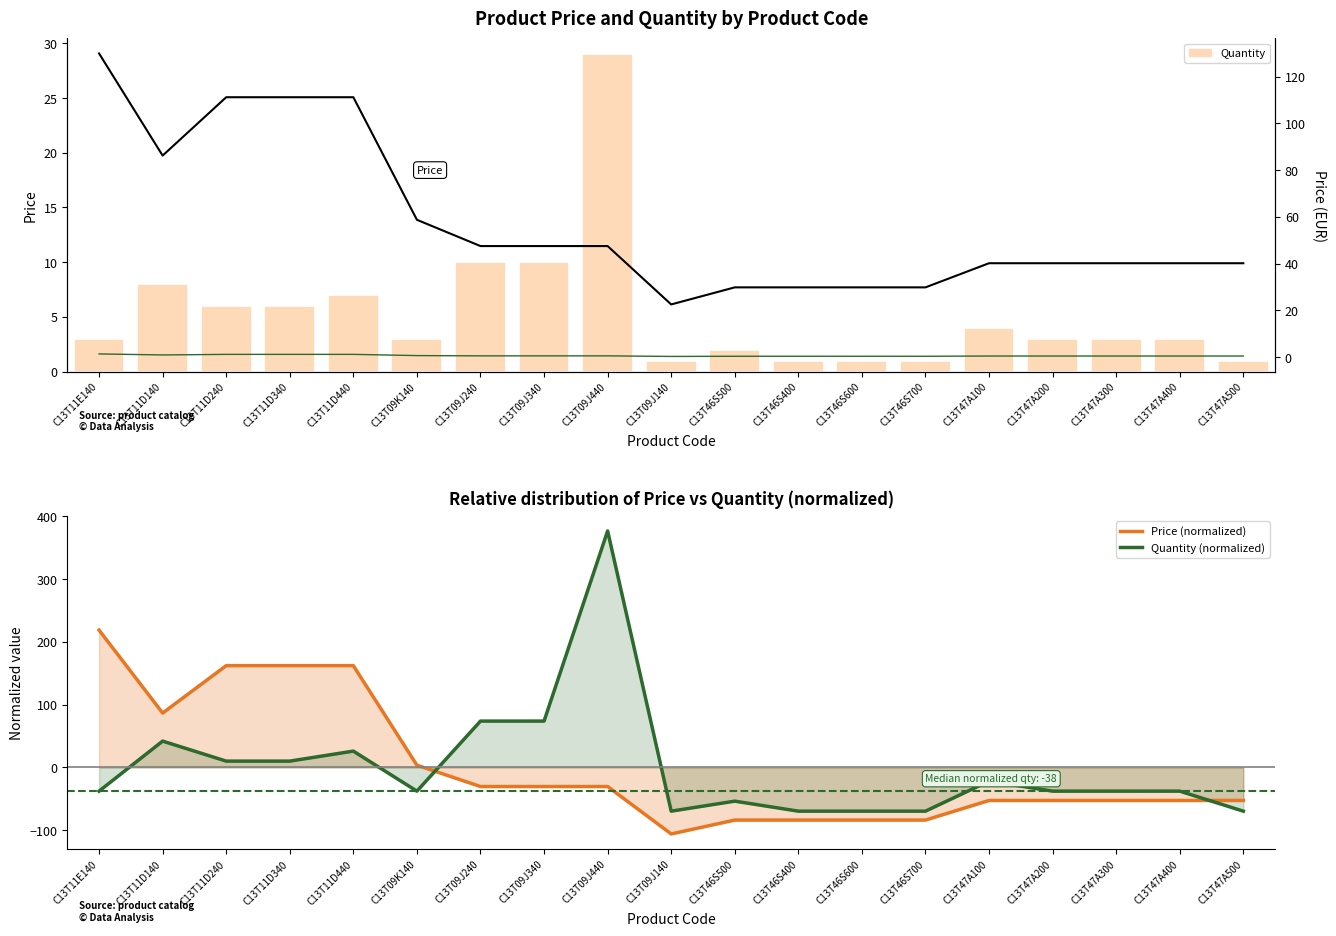

What is the smallest value displayed?

-105.9